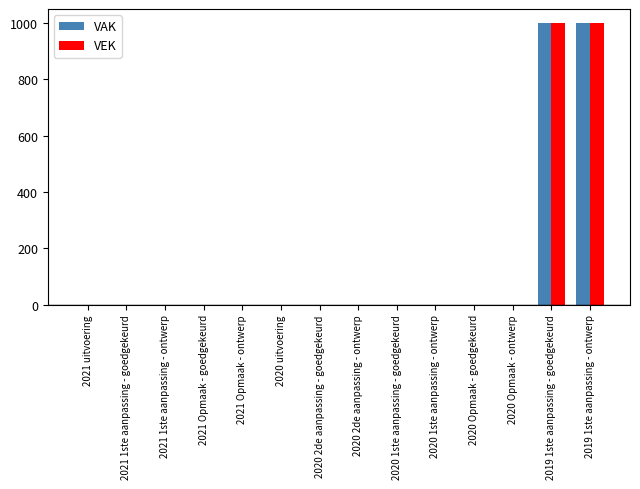

Reading left to right, transcribe all the data shown in this chart.

VAK: 2021 uitvoering=0	2021 1ste aanpassing - goedgekeurd=0	2021 1ste aanpassing - ontwerp=0	2021 Opmaak - goedgekeurd=0	2021 Opmaak - ontwerp=0	2020 uitvoering=0	2020 2de aanpassing - goedgekeurd=0	2020 2de aanpassing - ontwerp=0	2020 1ste aanpassing - goedgekeurd=0	2020 1ste aanpassing - ontwerp=0	2020 Opmaak - goedgekeurd=0	2020 Opmaak - ontwerp=0	2019 1ste aanpassing - goedgekeurd=1000	2019 1ste aanpassing - ontwerp=1000
VEK: 2021 uitvoering=0	2021 1ste aanpassing - goedgekeurd=0	2021 1ste aanpassing - ontwerp=0	2021 Opmaak - goedgekeurd=0	2021 Opmaak - ontwerp=0	2020 uitvoering=0	2020 2de aanpassing - goedgekeurd=0	2020 2de aanpassing - ontwerp=0	2020 1ste aanpassing - goedgekeurd=0	2020 1ste aanpassing - ontwerp=0	2020 Opmaak - goedgekeurd=0	2020 Opmaak - ontwerp=0	2019 1ste aanpassing - goedgekeurd=1000	2019 1ste aanpassing - ontwerp=1000